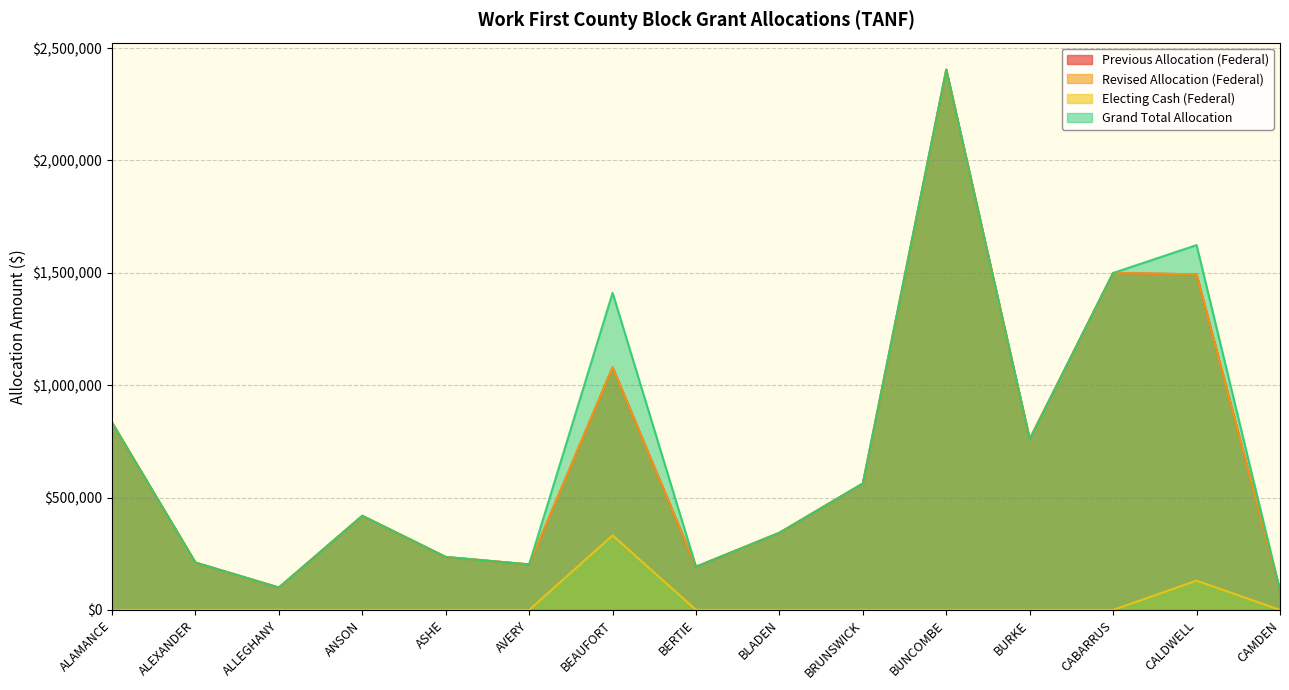

How many distinct data groups are displayed?

4